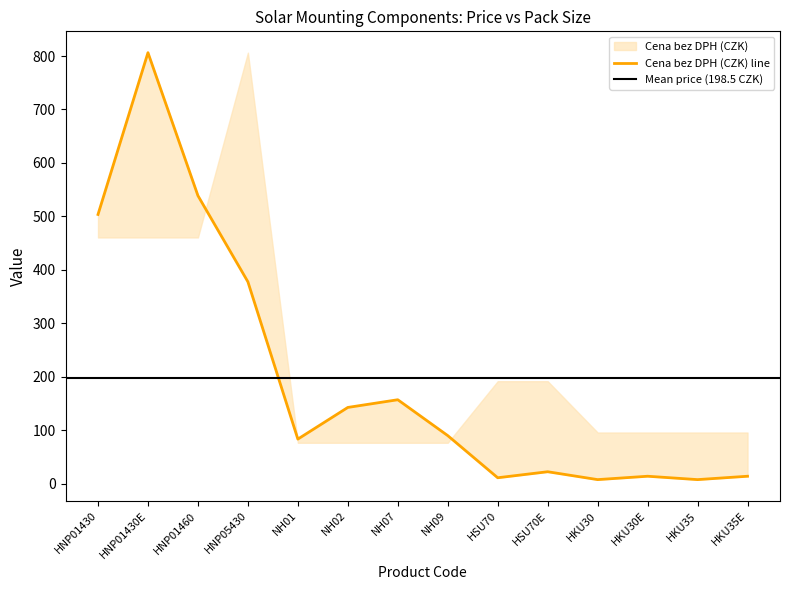

List the labels in order of value, smallest first.

HKU30, HKU35, HSU70, HKU30E, HKU35E, HSU70E, NH01, NH09, NH02, NH07, HNP05430, HNP01430, HNP01460, HNP01430E